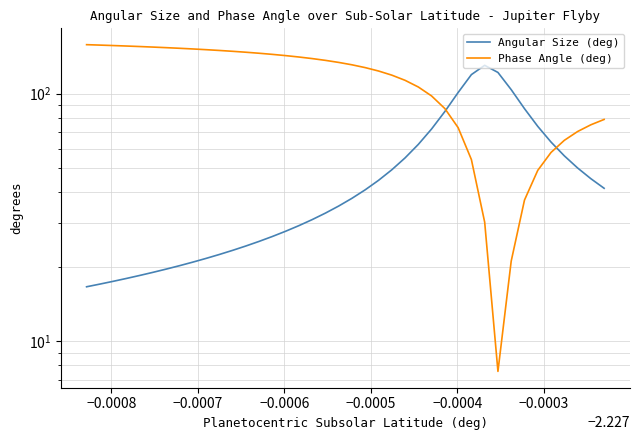

What is the minimum value shown in the chart?

7.6